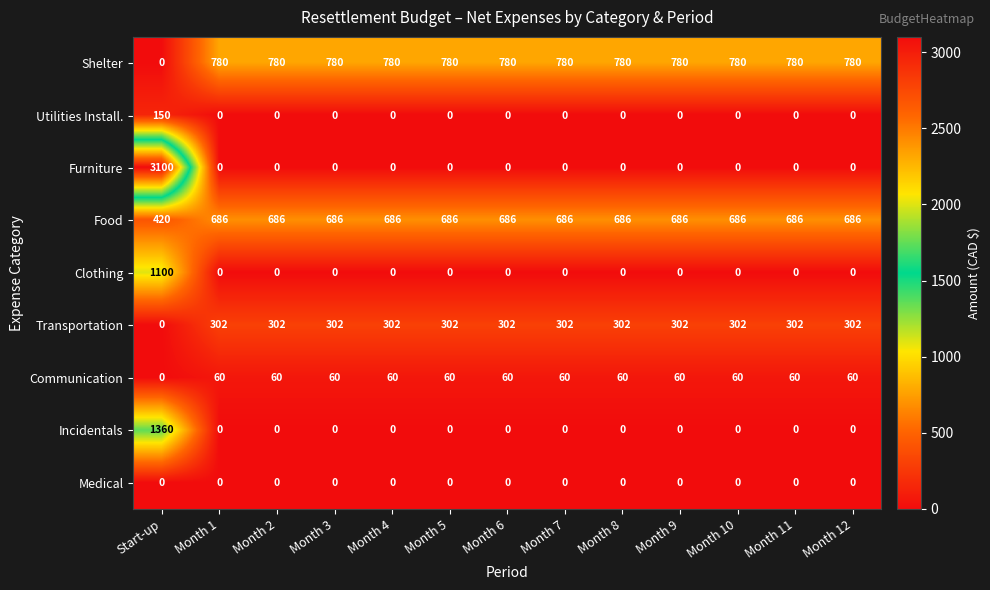

Where is Communication nearest to the value 30?

Start-up